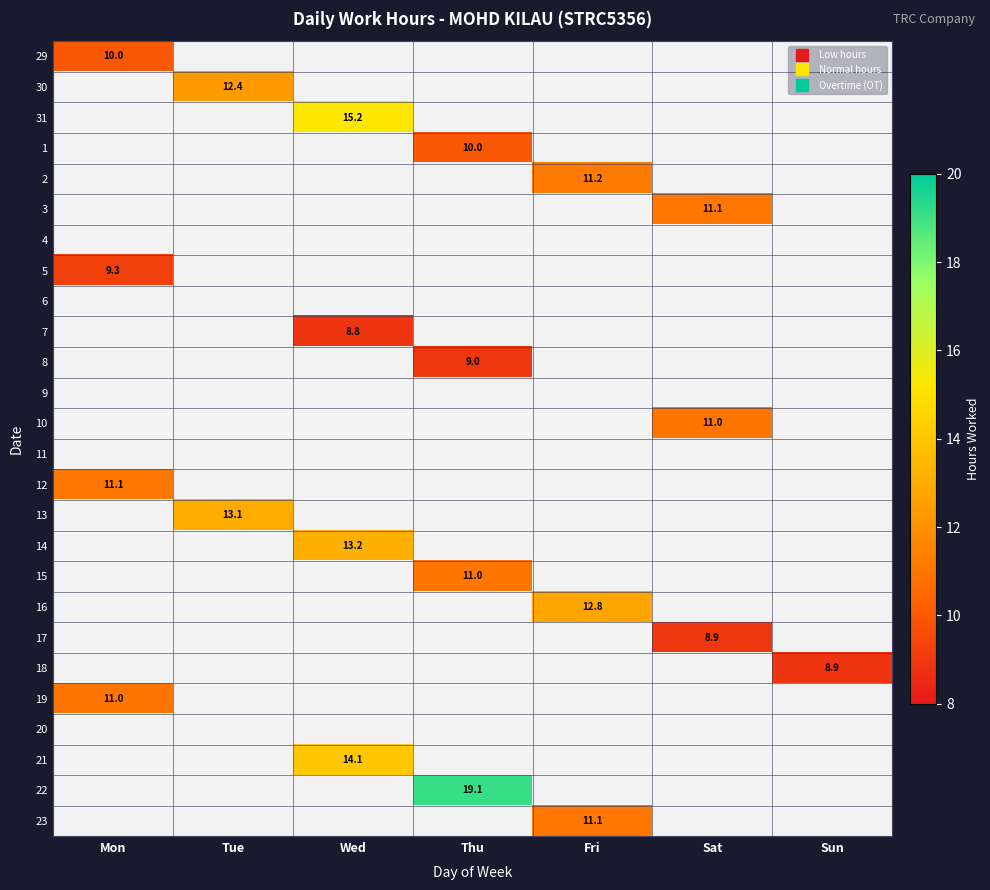

Which series has the widest spread of values?

29